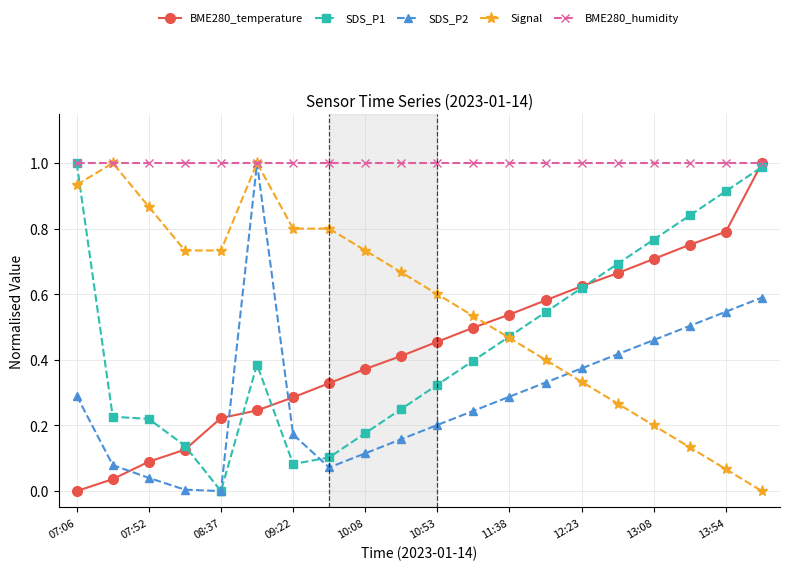

True or false: SDS_P2 has more than 2 interior local peaks.

False